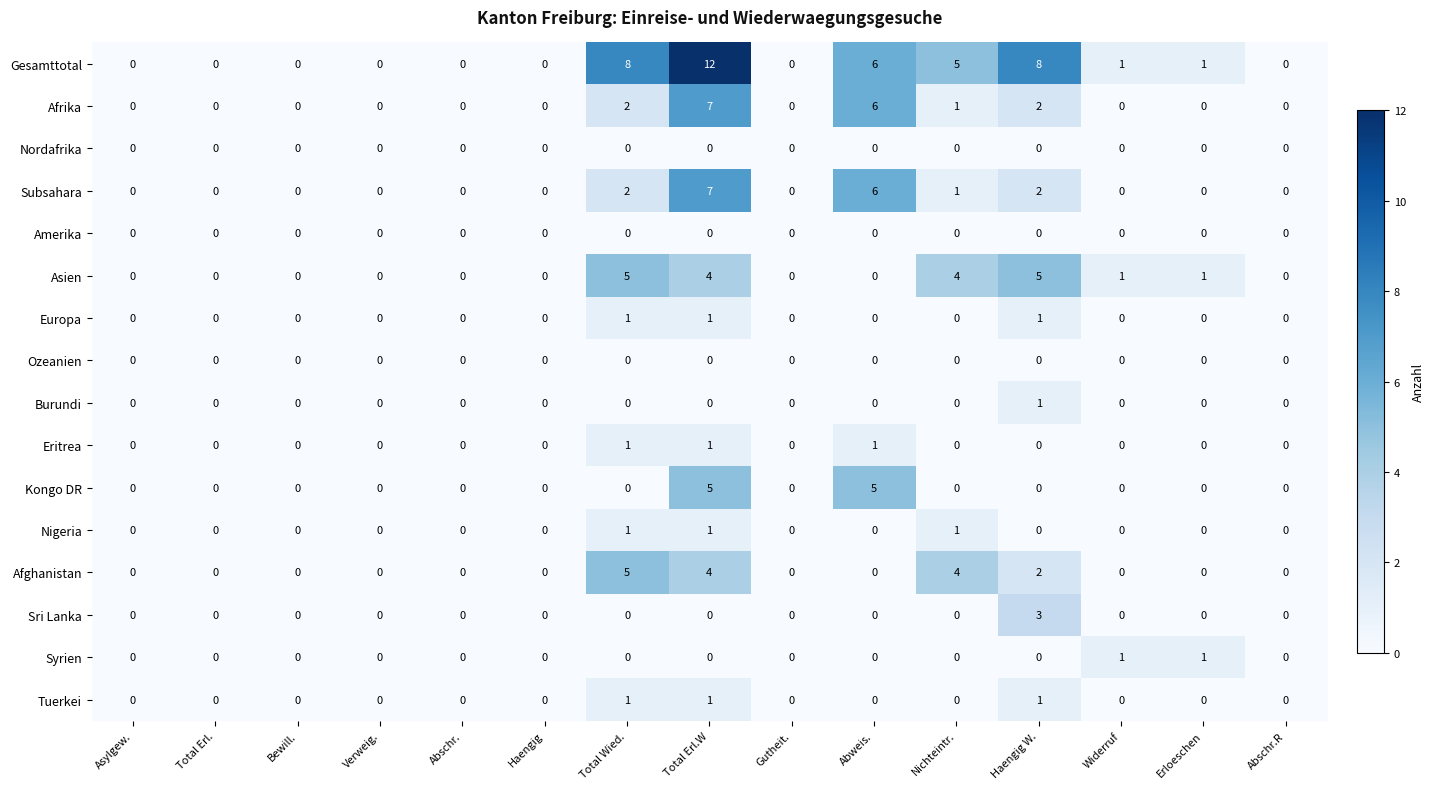

Between Abschr. and Nichteintr., which series saw the biggest shift?

Gesamttotal